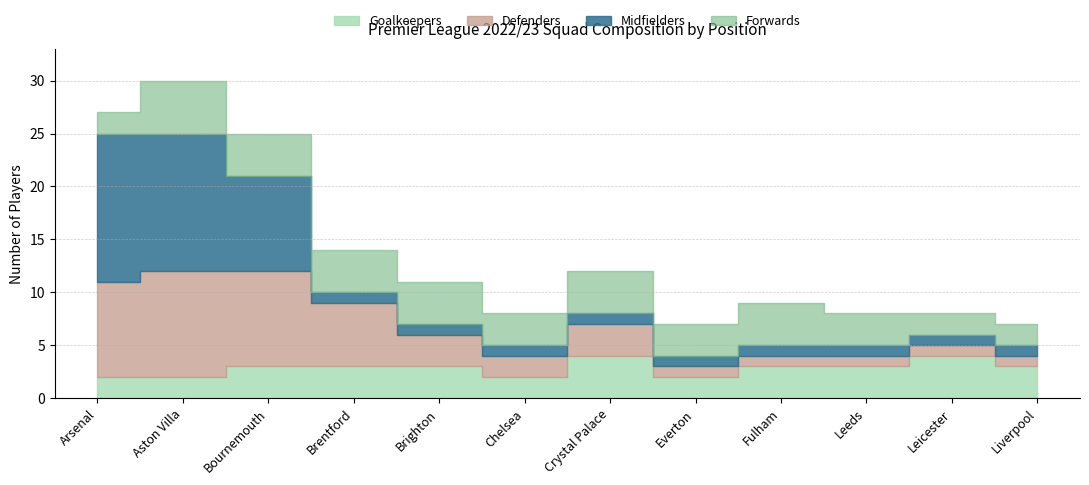

How many categories are shown in the chart?

12